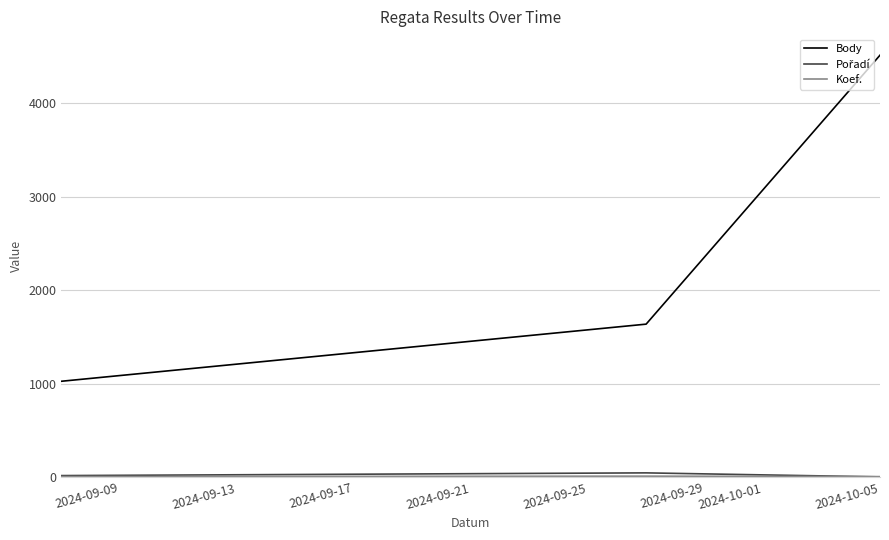

At how many categories does at least one series exceed 3071?

1